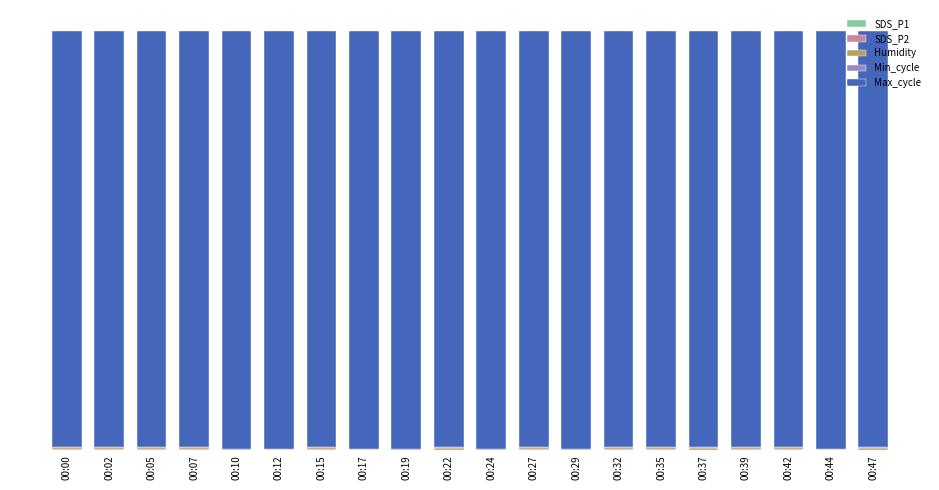

Are the bars horizontal?

No